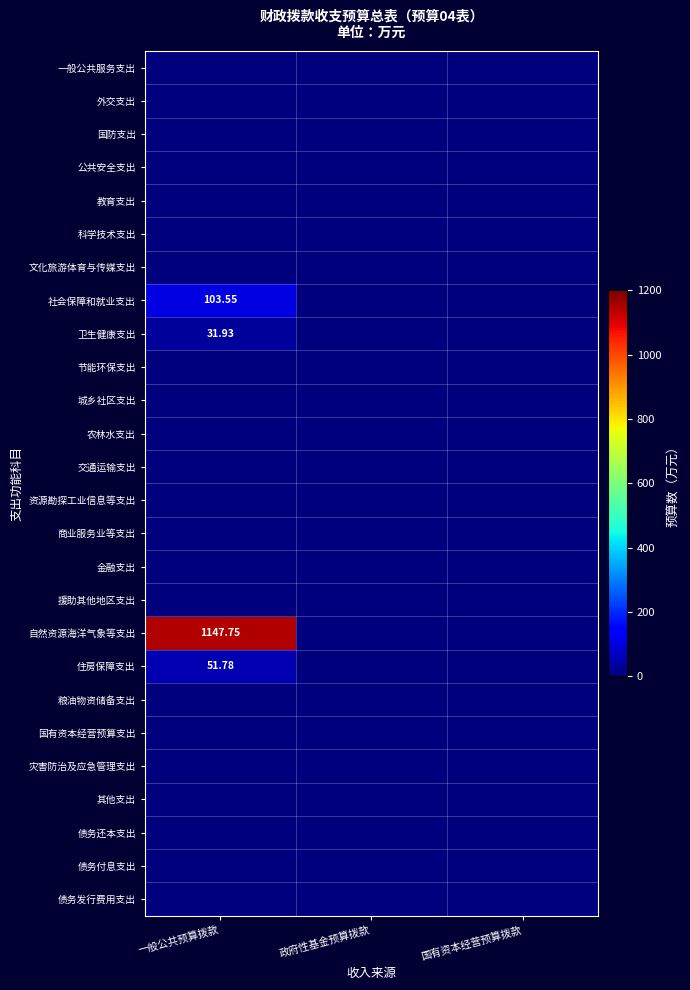

What is the difference between the highest and lowest values at 一般公共预算拨款?

1147.8